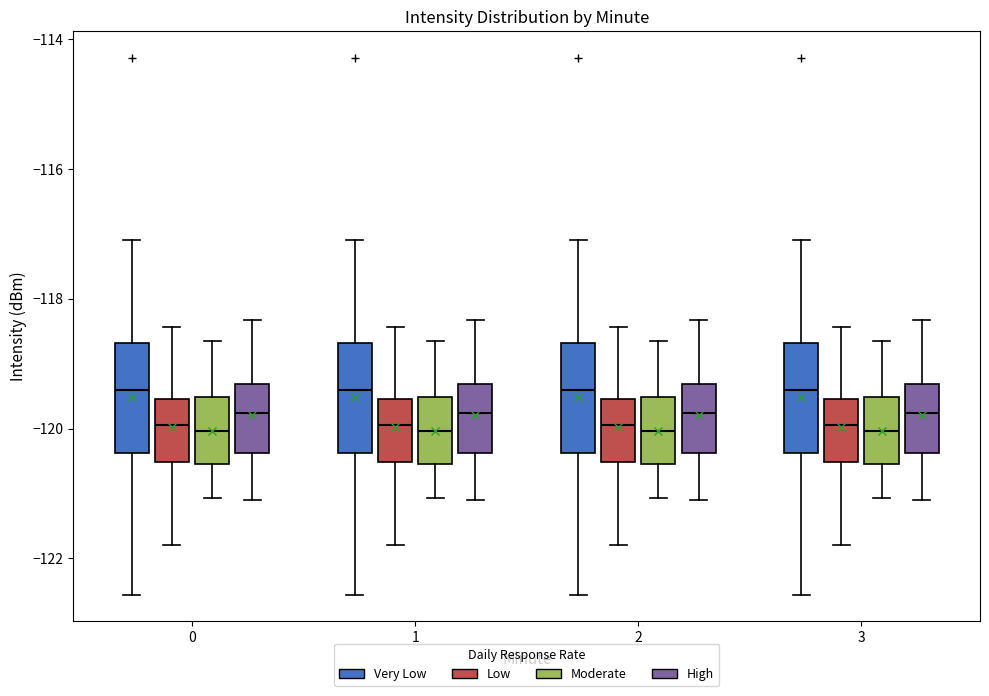

Reading left to right, read every box against the y-axis: the position of its median line, the range the box covers, and the ends of its whiskers. The values are not printed on the chart, so give them approximately, as read against the axis.

0 (Very Low): median -119.4, box -120.4 to -118.6, whiskers -122.6 to -117.0
0 (Low): median -120.0, box -120.6 to -119.6, whiskers -121.8 to -118.4
0 (Moderate): median -120.0, box -120.6 to -119.6, whiskers -121.0 to -118.6
0 (High): median -119.8, box -120.4 to -119.4, whiskers -121.0 to -118.4
1 (Very Low): median -119.4, box -120.4 to -118.6, whiskers -122.6 to -117.0
1 (Low): median -120.0, box -120.6 to -119.6, whiskers -121.8 to -118.4
1 (Moderate): median -120.0, box -120.6 to -119.6, whiskers -121.0 to -118.6
1 (High): median -119.8, box -120.4 to -119.4, whiskers -121.0 to -118.4
2 (Very Low): median -119.4, box -120.4 to -118.6, whiskers -122.6 to -117.0
2 (Low): median -120.0, box -120.6 to -119.6, whiskers -121.8 to -118.4
2 (Moderate): median -120.0, box -120.6 to -119.6, whiskers -121.0 to -118.6
2 (High): median -119.8, box -120.4 to -119.4, whiskers -121.0 to -118.4
3 (Very Low): median -119.4, box -120.4 to -118.6, whiskers -122.6 to -117.0
3 (Low): median -120.0, box -120.6 to -119.6, whiskers -121.8 to -118.4
3 (Moderate): median -120.0, box -120.6 to -119.6, whiskers -121.0 to -118.6
3 (High): median -119.8, box -120.4 to -119.4, whiskers -121.0 to -118.4